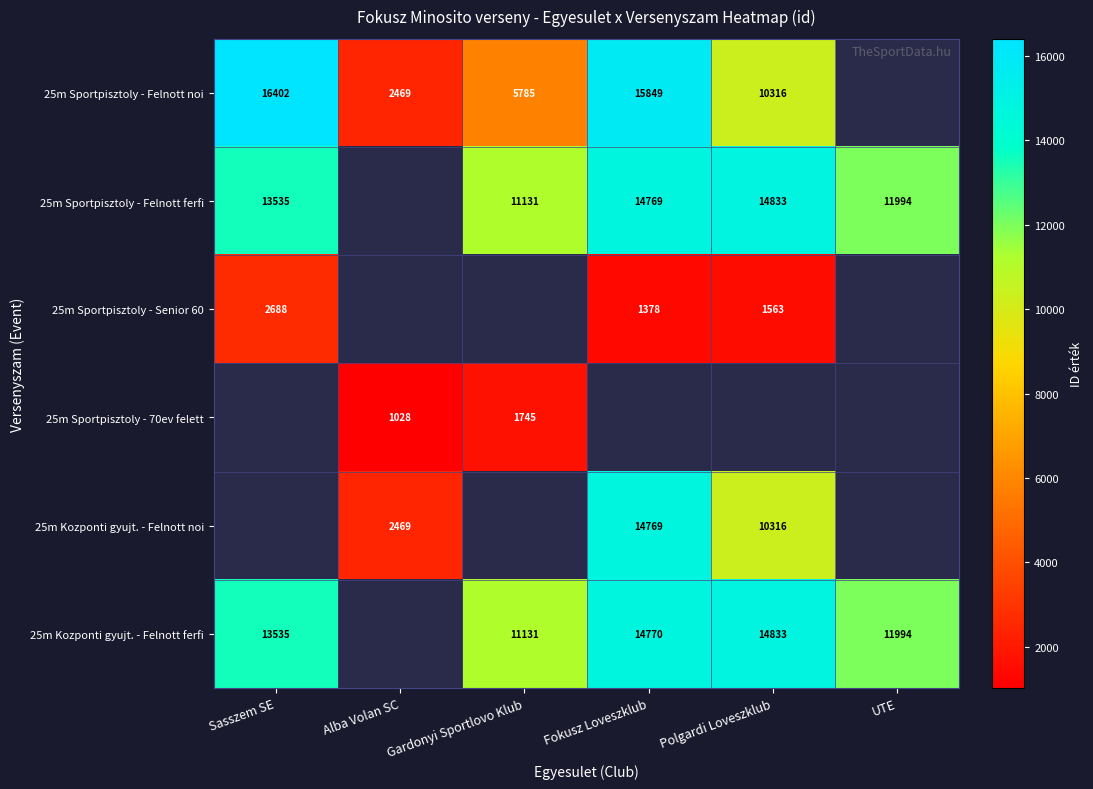

What is the sum of the 25m Sportpisztoly - Felnott ferfi values at Fokusz Loveszklub and UTE?

26763